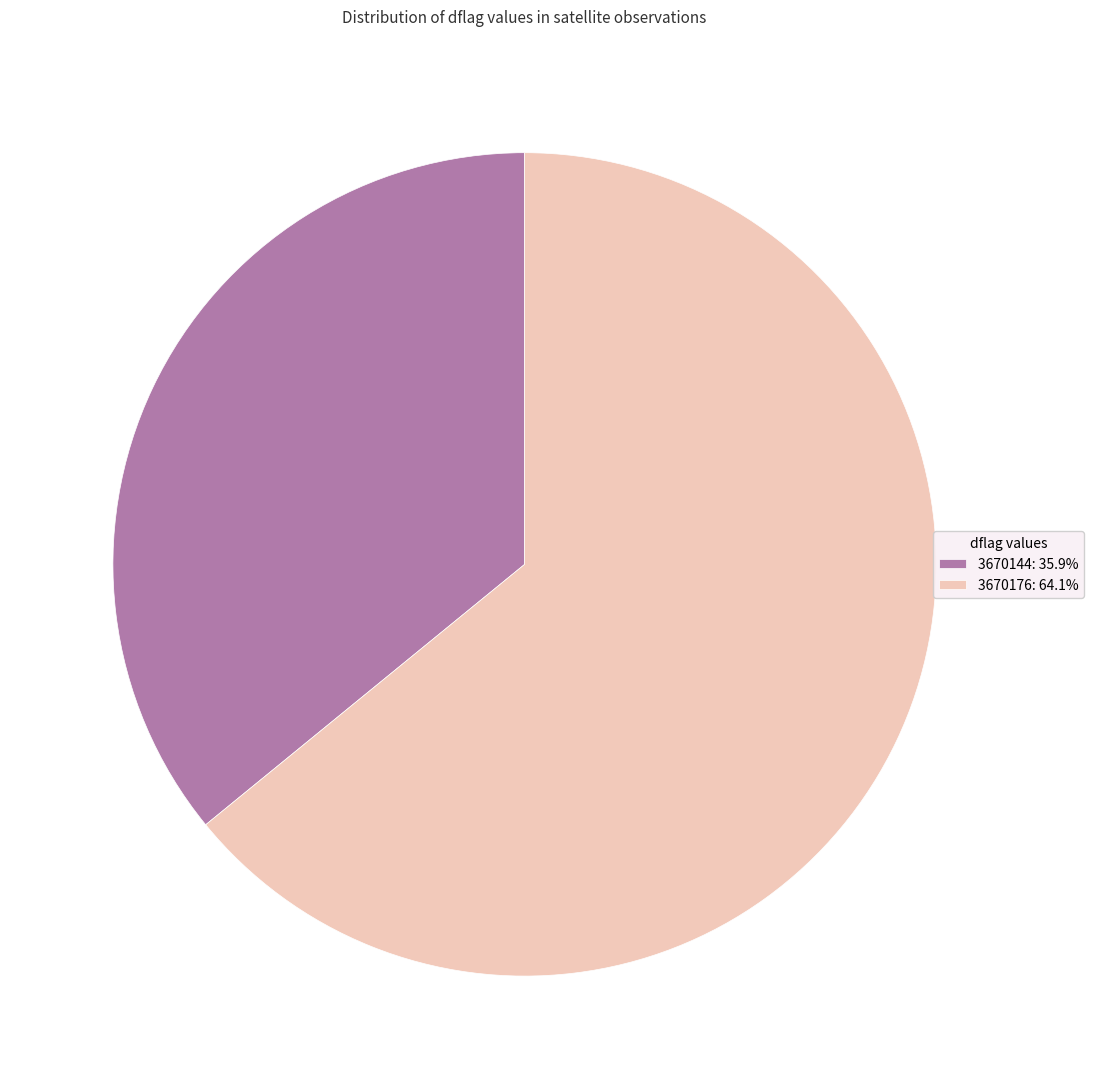

Do 3670144 and 3670176 together represent more than half of the pie?

Yes